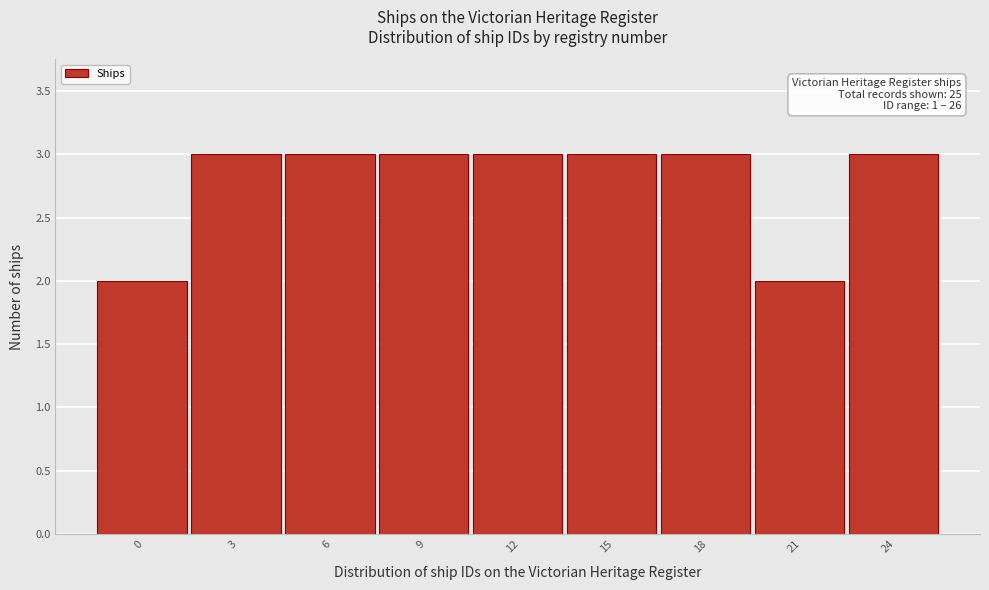

Reading left to right, what are all the values shown in this chart?

0=2	3=3	6=3	9=3	12=3	15=3	18=3	21=2	24=3